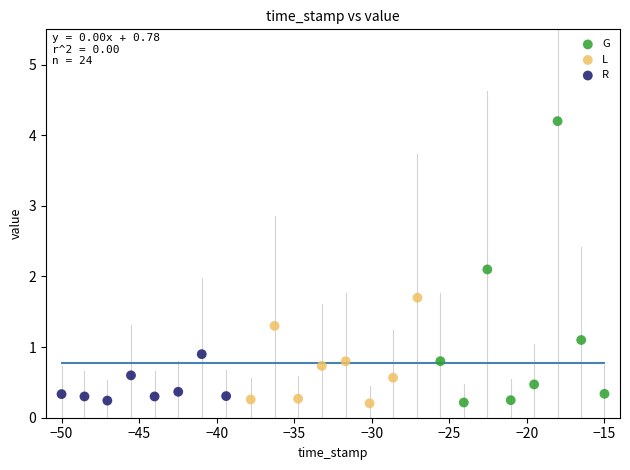

Which series has the widest spread of Y values?

G